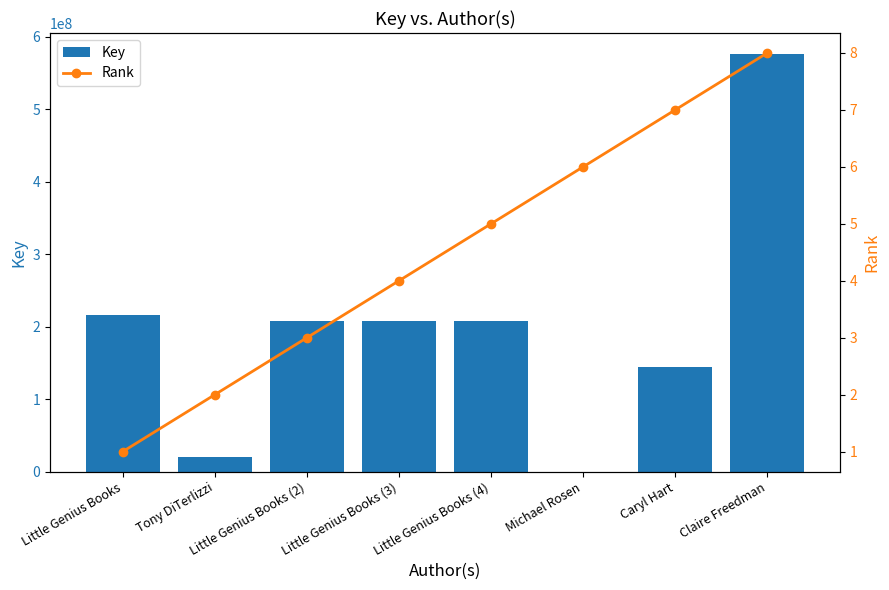

List the series in order of their peak value, highest first.

Key, Rank